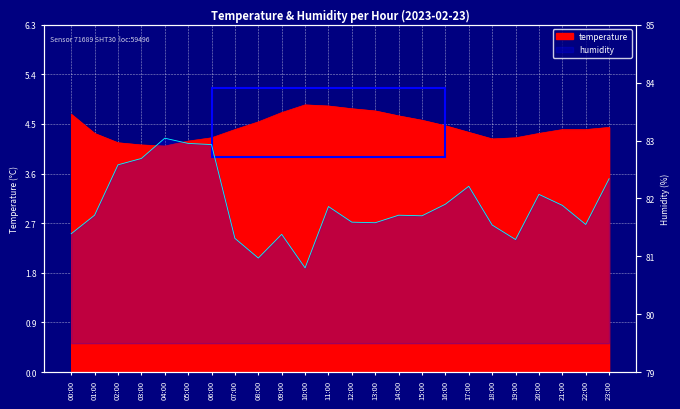

Between 11:00 and 14:00, which is larger?

11:00